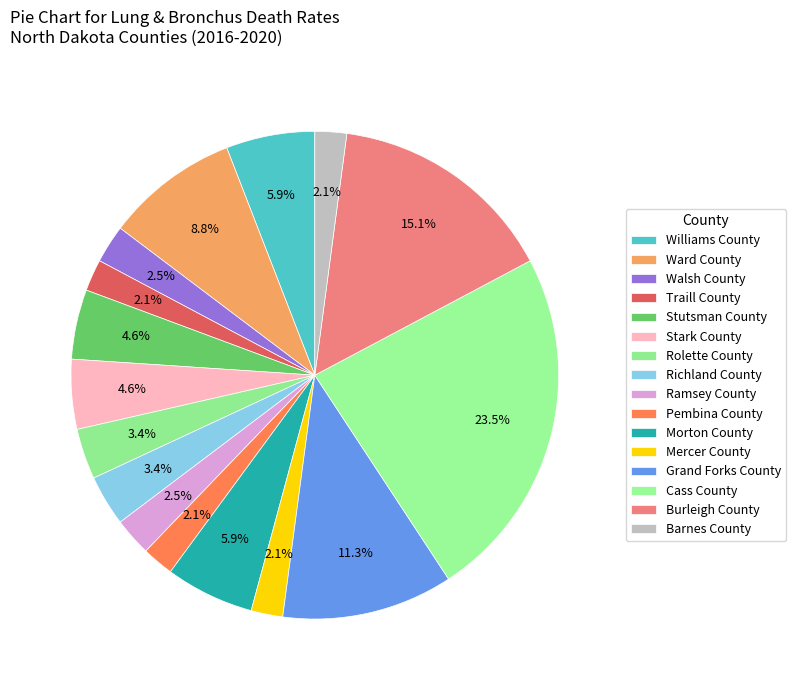

The Stark County slice represents 1% of the pie. True or false?

False